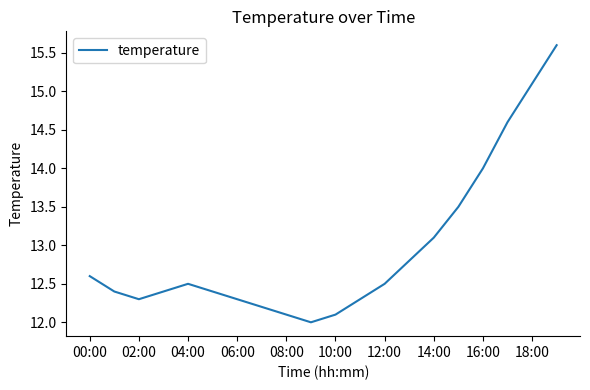

What is the maximum value shown in the chart?

15.6